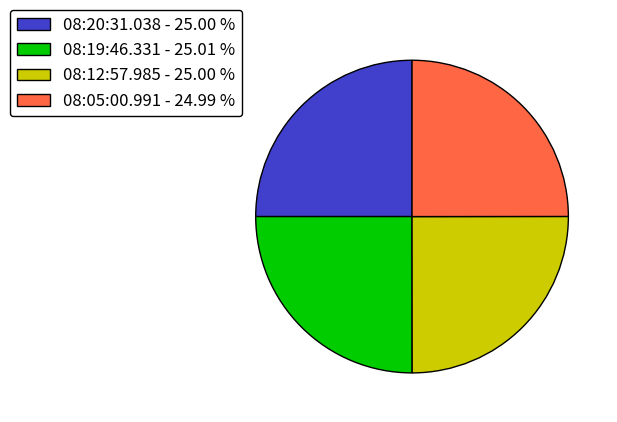

The 08:12:57.985 slice represents 17% of the pie. True or false?

False